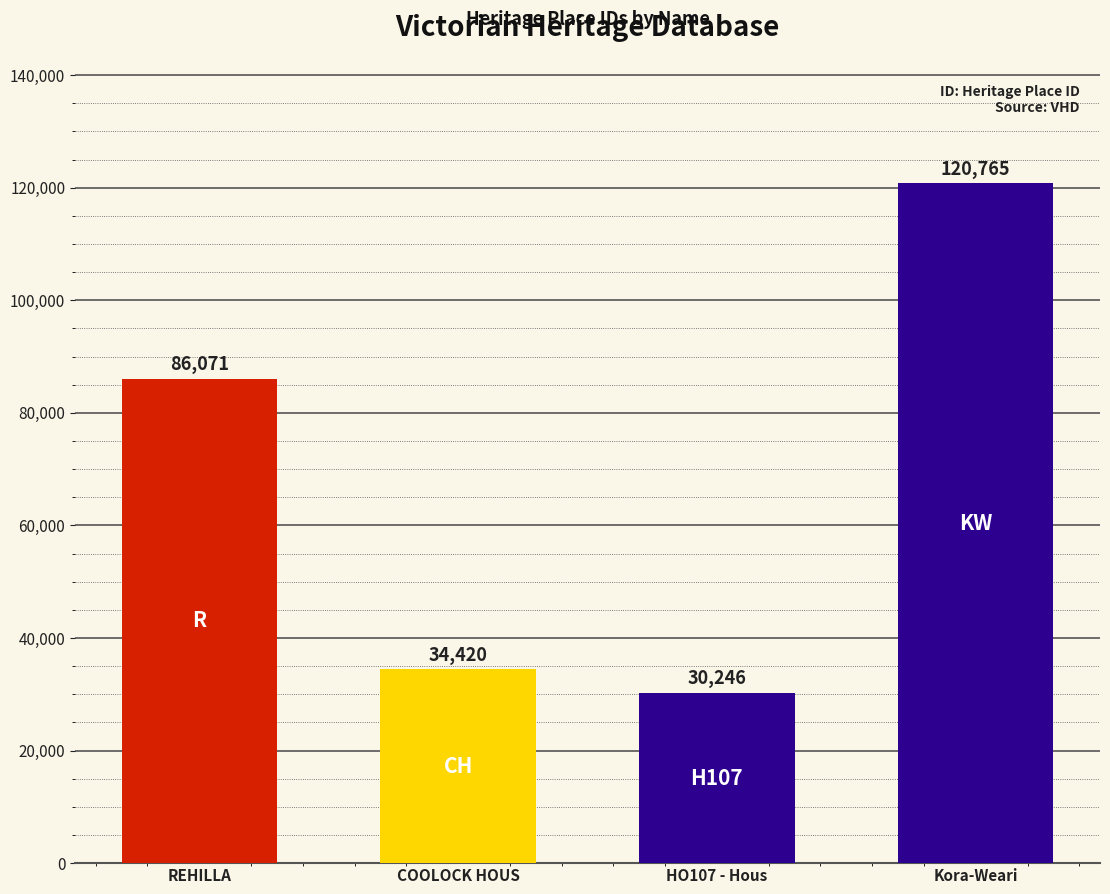

What is the ratio of the value at COOLOCK HOUSE to the value at REHILLA?

0.4